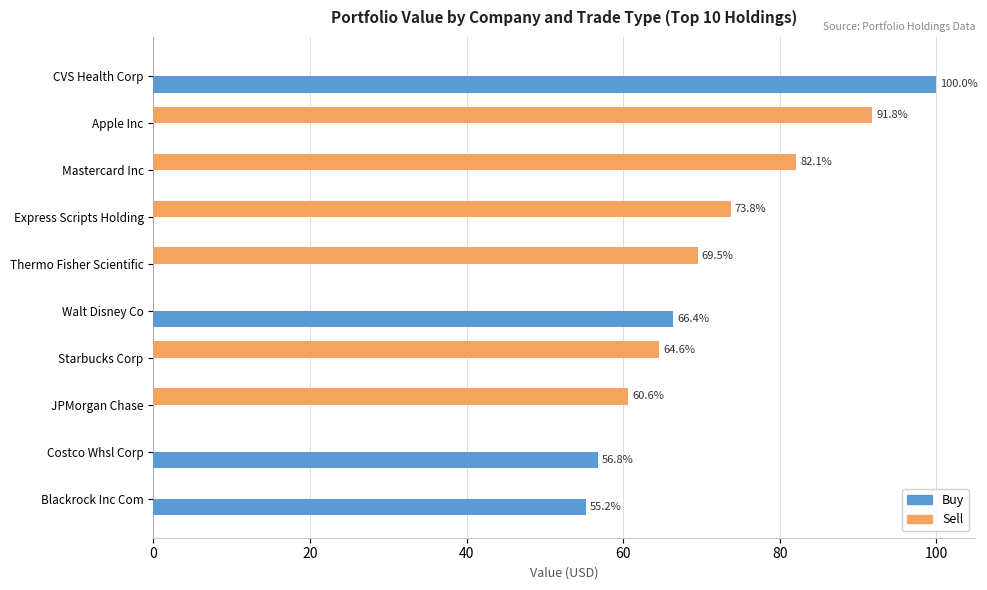

Which series has the widest spread of values?

Buy